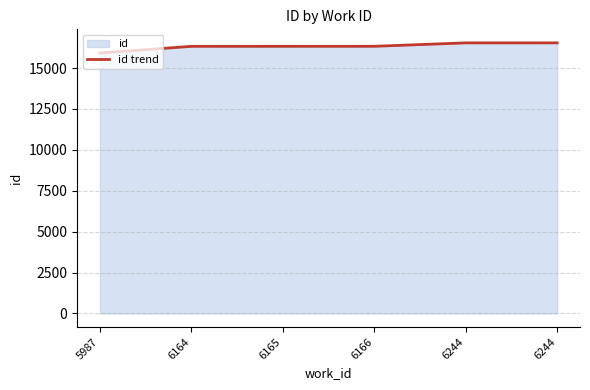

What is the approximate value at 6166, to the nearest 10?

16330